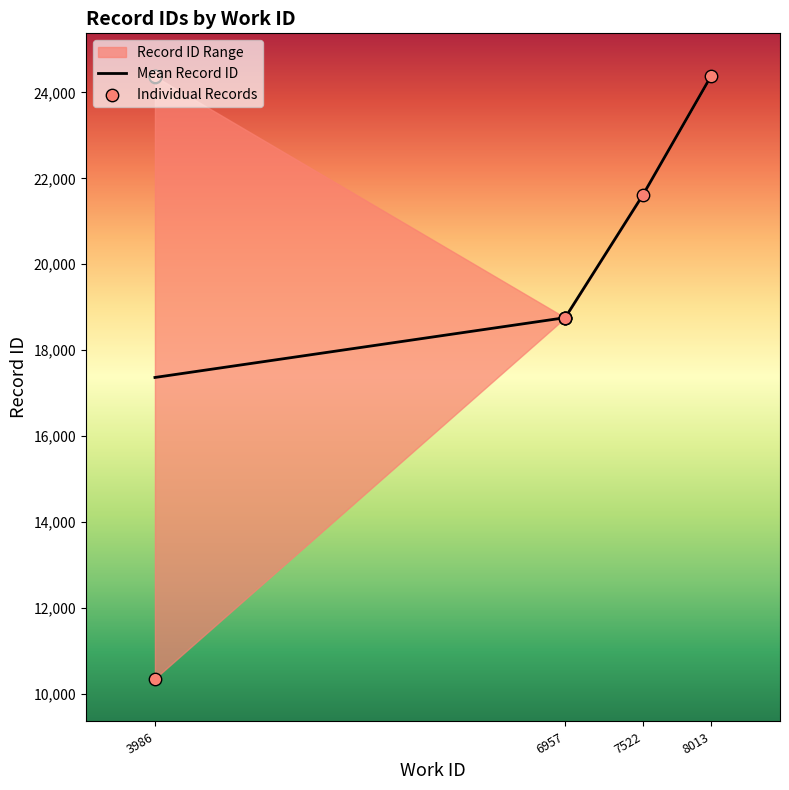

What is the change in value from 6957 to 6957?

+1